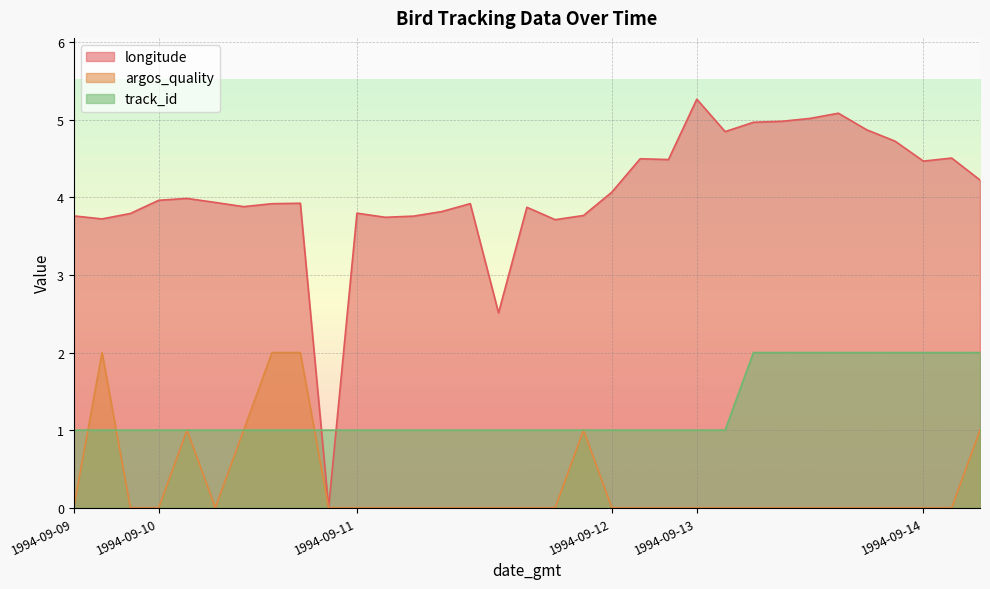

What value does the track_id series have at 1994-09-11?

1.0